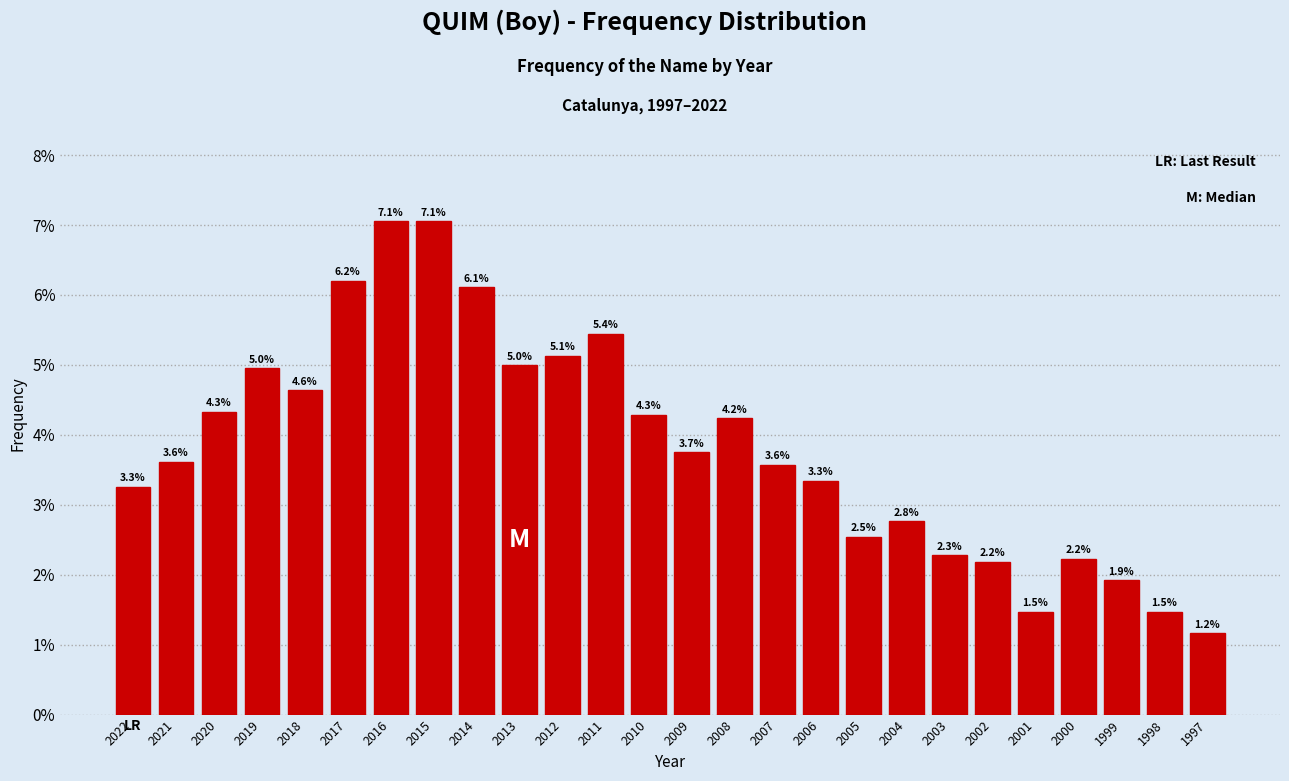

Does the chart contain any negative values?

No